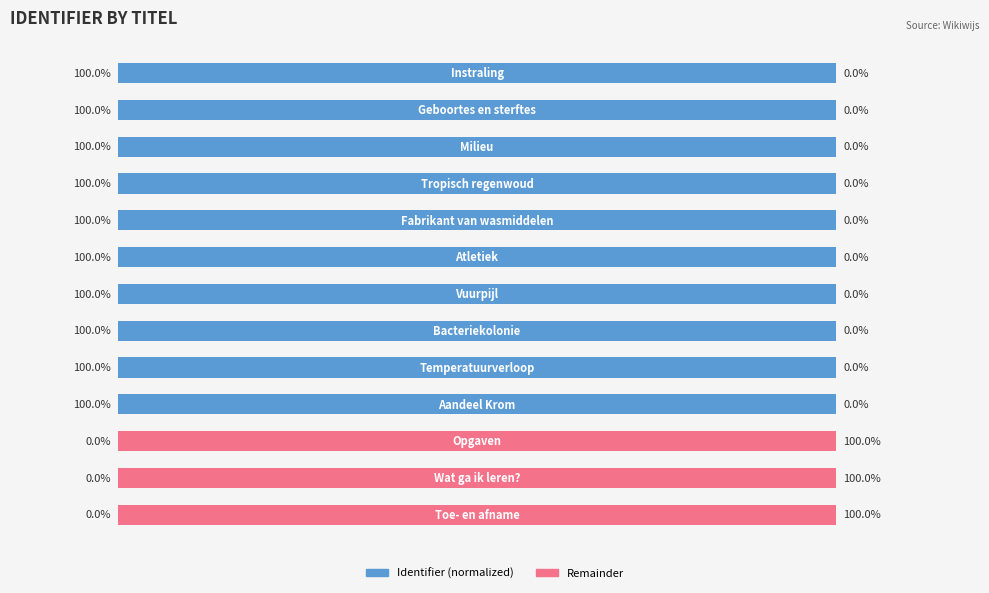

What are all the series names shown in the legend?

Identifier (normalized), Remainder